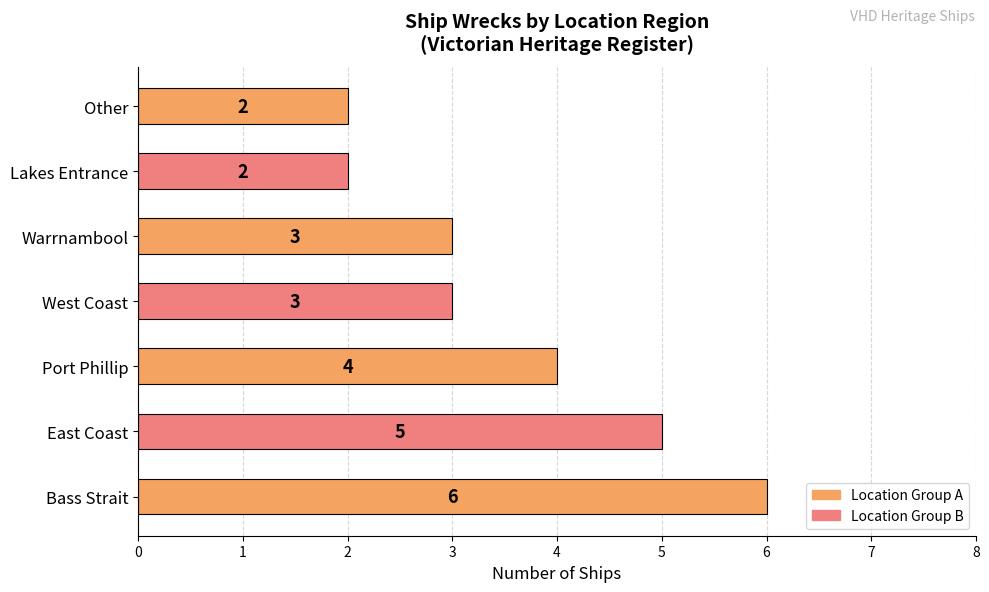

What is the average value?

4